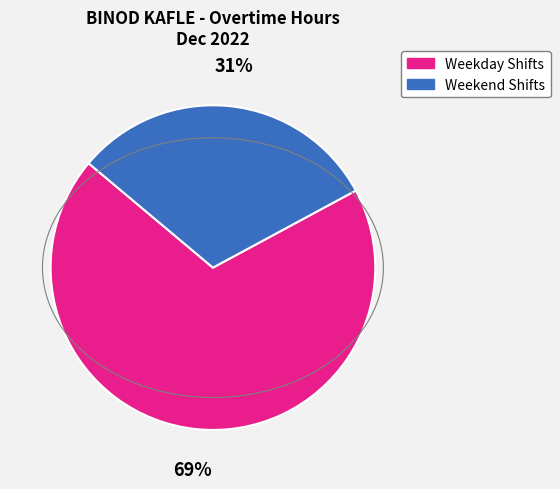

To the nearest percent, what is the difference between the largest and smallest slice percentages?

38%